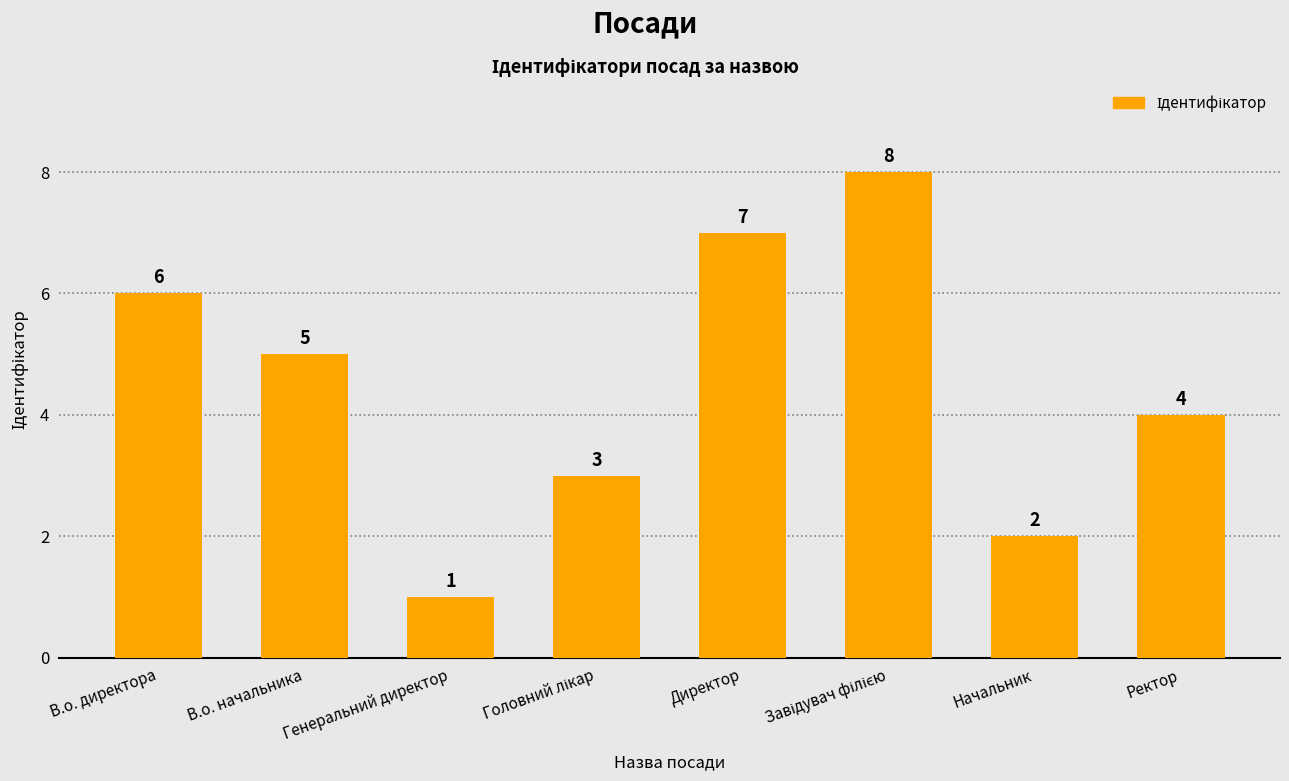

Where does the data first go above 5?

В.о. директора